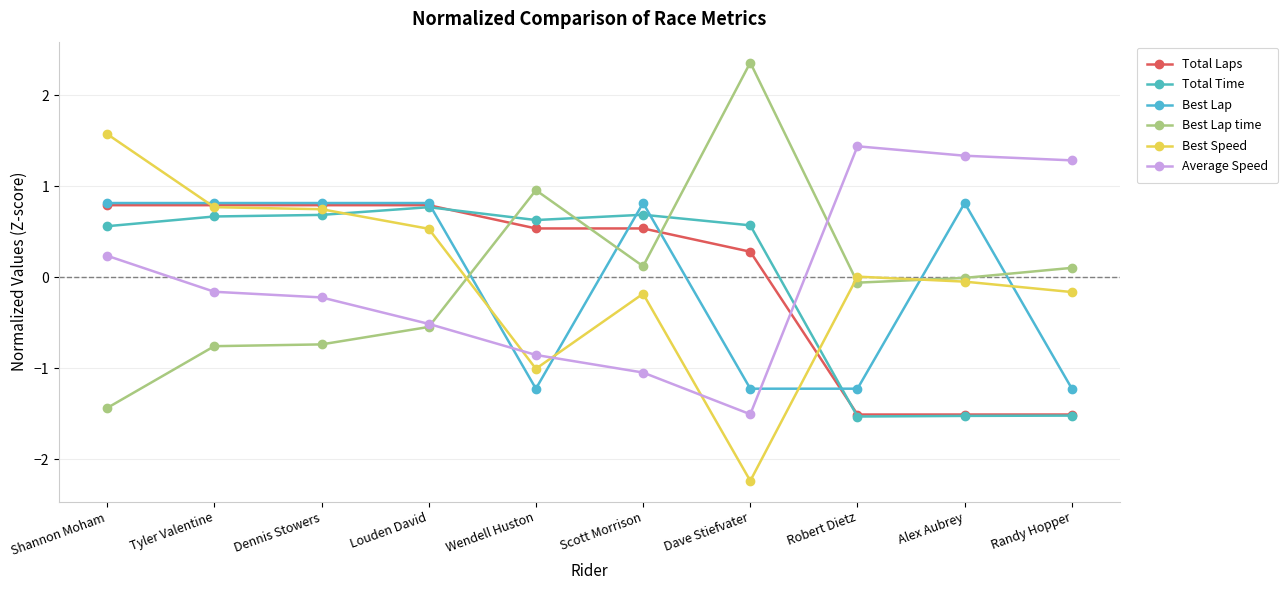

Is the value of Total Time at Randy Hopper greater than the value of Best Lap time at Robert Dietz?

No